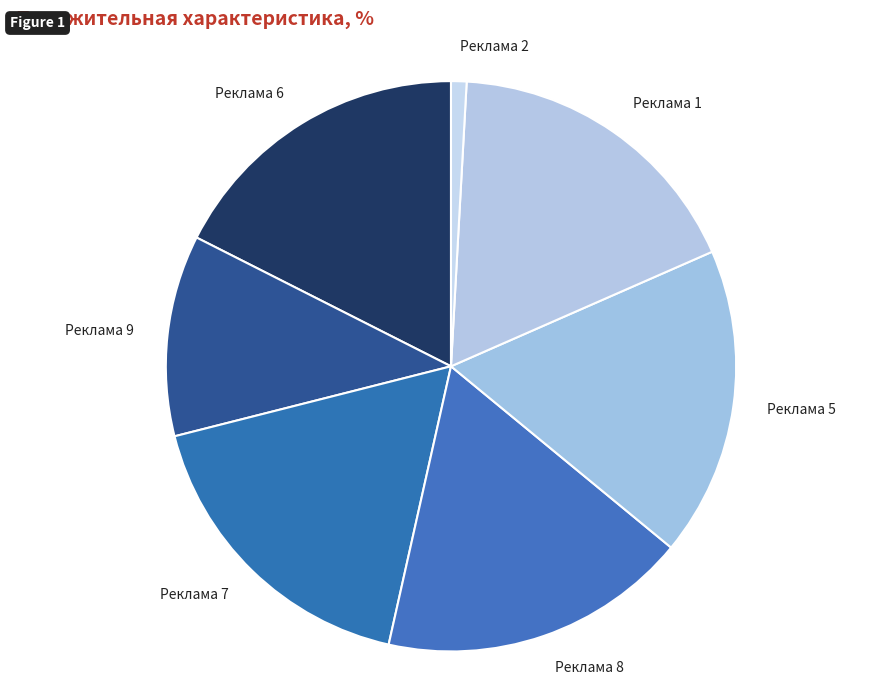

Is Реклама 8 the majority of the pie?

No